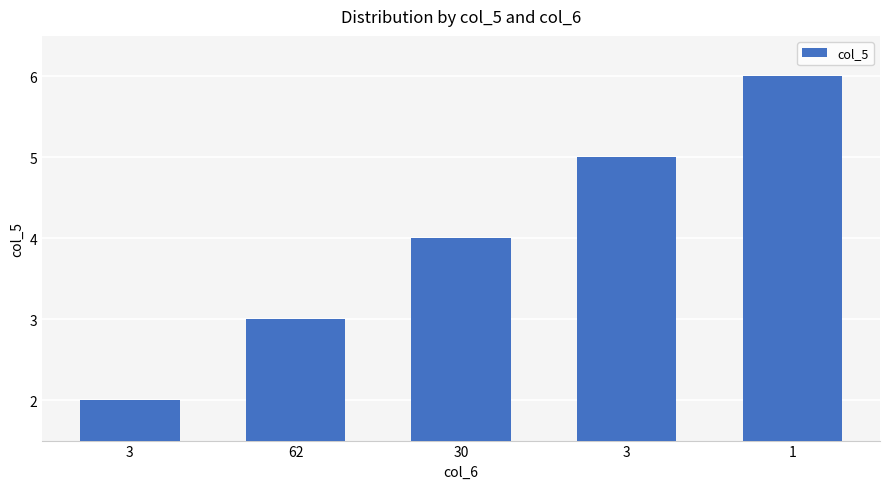

The chart shows a value of 2 at 3. True or false?

True